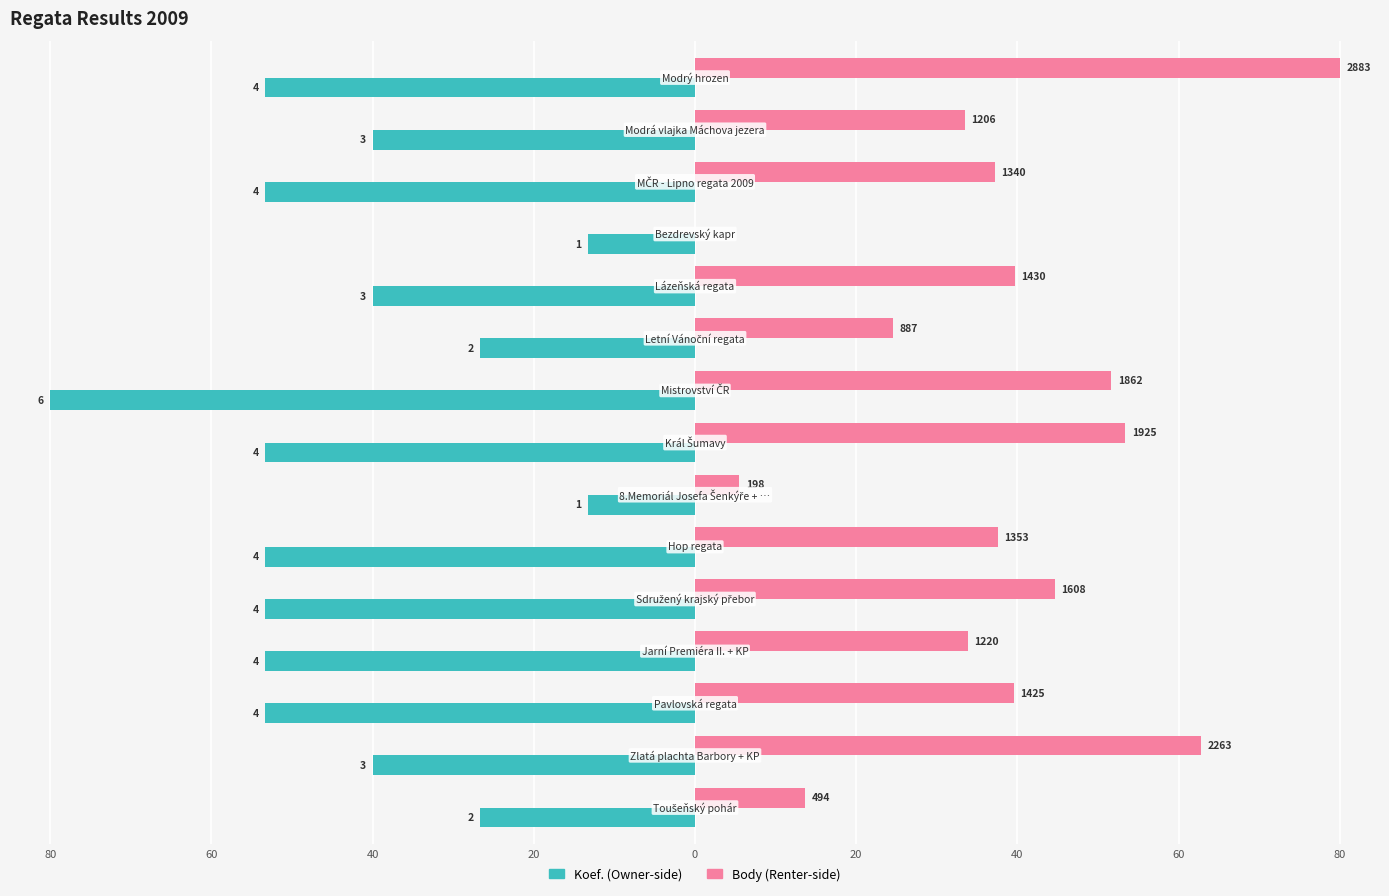

Reading right to left, what are all the values shown in this chart?

Body: 80.0	33.5	37.2	0.0	39.7	24.6	51.7	53.4	5.5	37.5	44.6	33.9	39.5	62.8	13.7
Koef.: -53.3	-40.0	-53.3	-13.3	-40.0	-26.7	-80.0	-53.3	-13.3	-53.3	-53.3	-53.3	-53.3	-40.0	-26.7